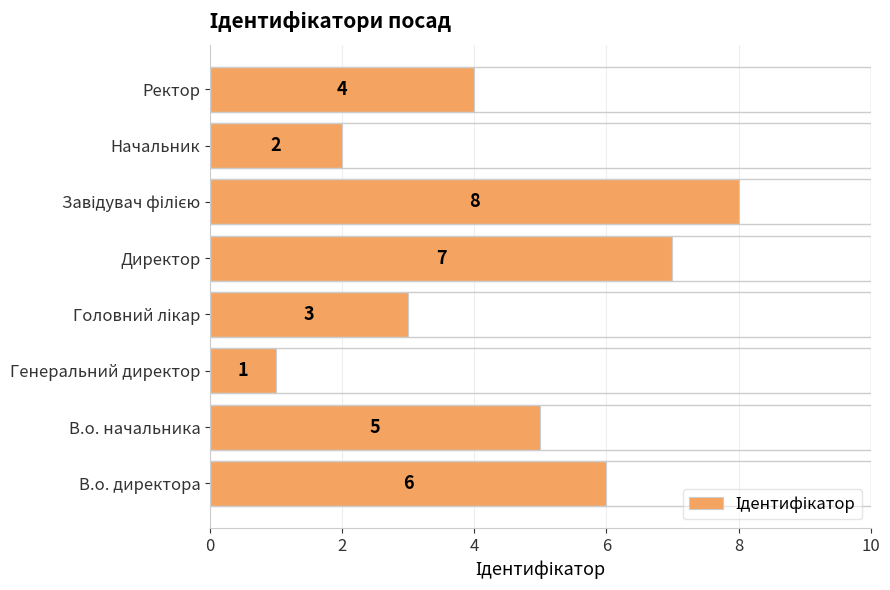

What is the difference between the values at Генеральний директор and В.о. начальника?

4